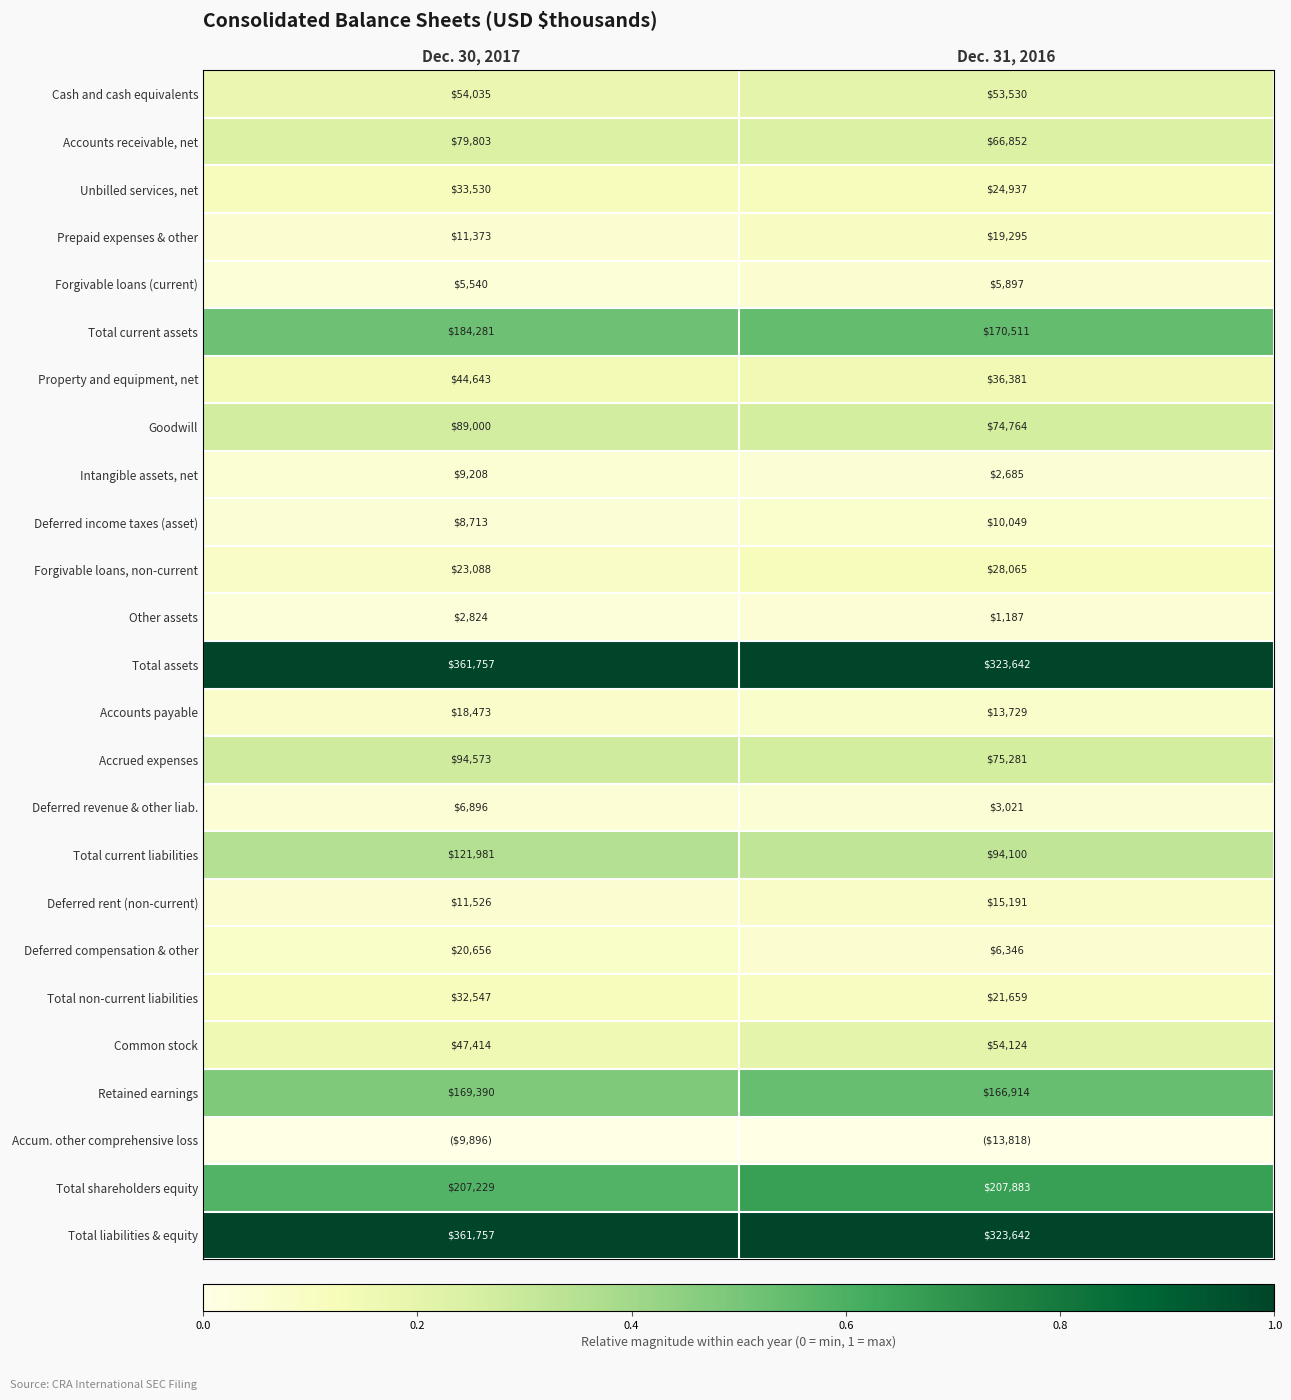

Is the value of Total current assets at Dec. 31, 2016 greater than the value of Property and equipment, net at Dec. 31, 2016?

Yes